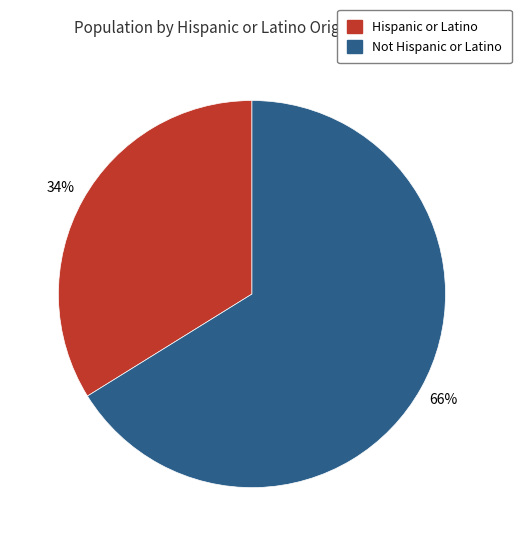

How many segments does this pie chart have?

2